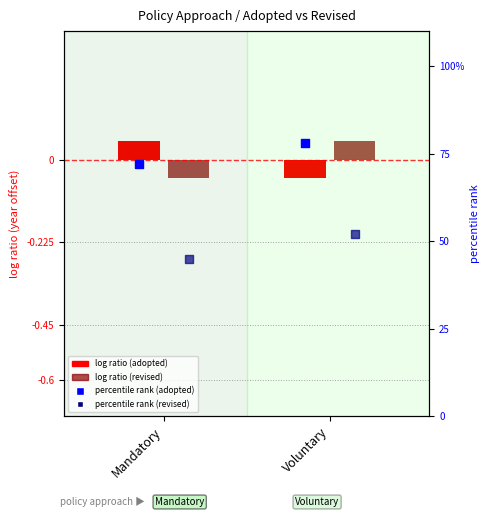

Which series has the largest Y range (max minus min)?

percentile rank (revised)